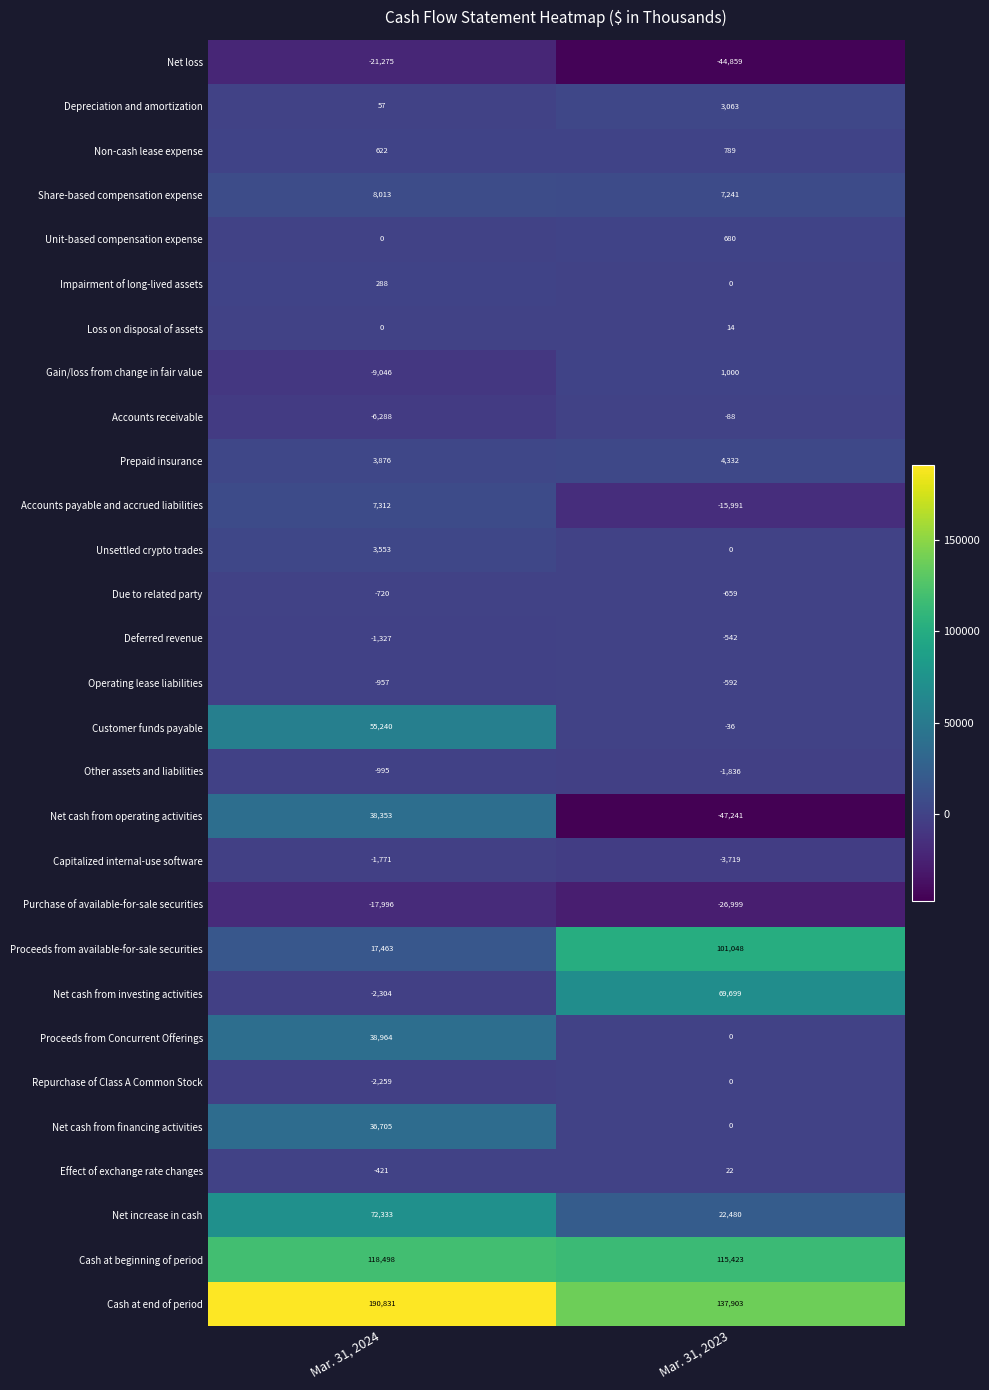

Is the value of Accounts payable and accrued liabilities at Mar. 31, 2024 greater than the value of Effect of exchange rate changes at Mar. 31, 2024?

Yes